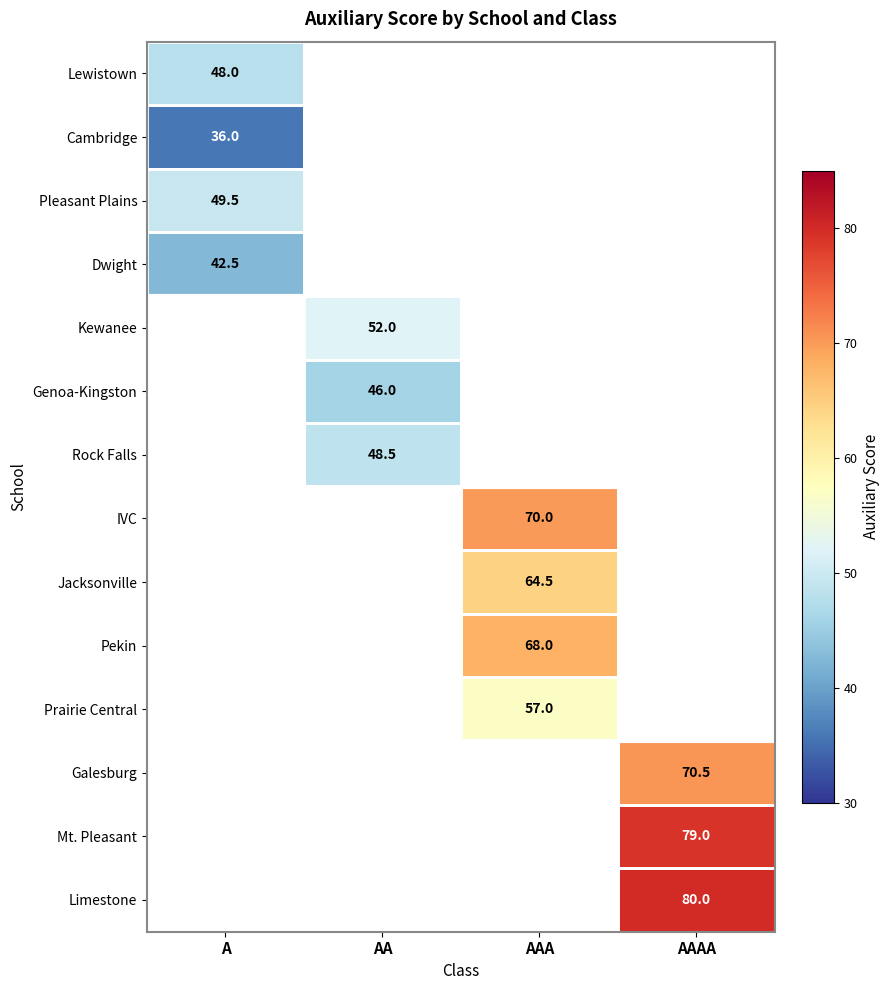

True or false: Cambridge has a value of 15.8 at A.

False